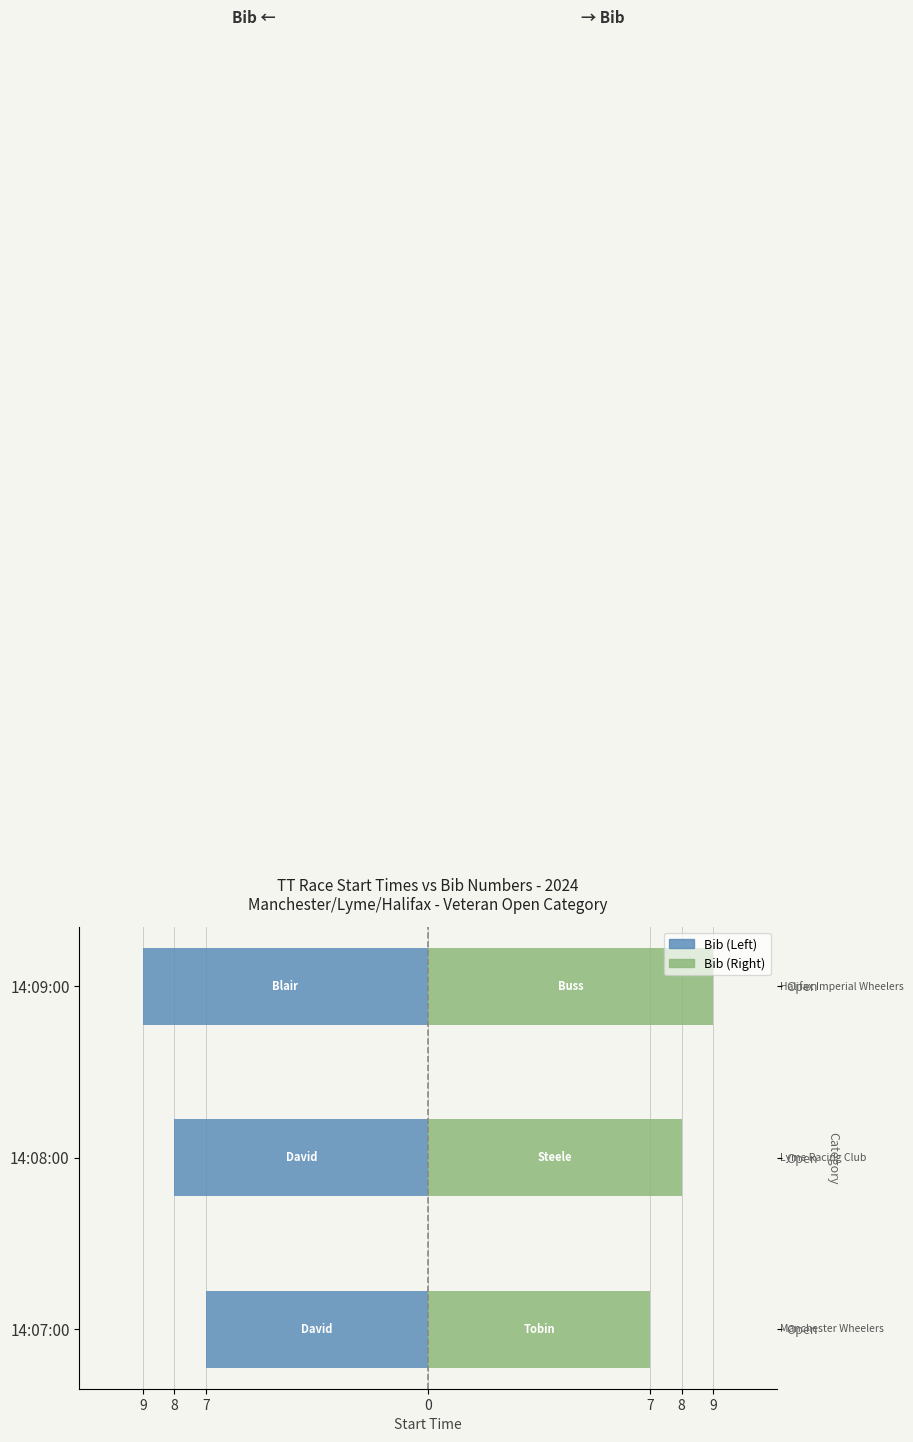

At 14:09:00, list the series in order from largest to smallest.

Bib (Right), Bib (Left)